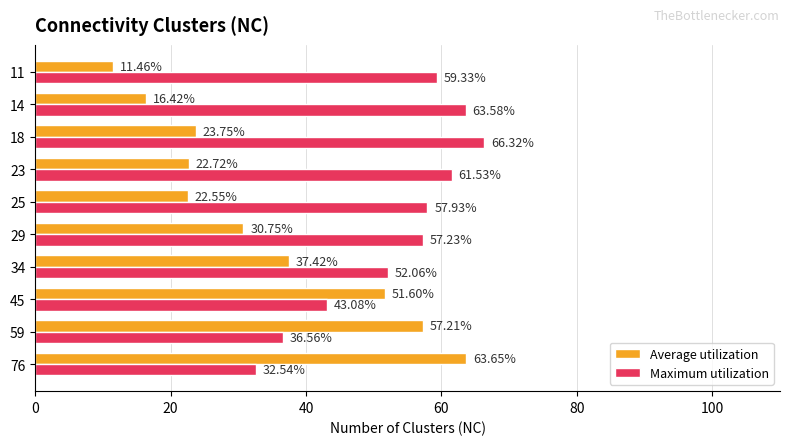

What is the sum of all Maximum utilization values?

530.2